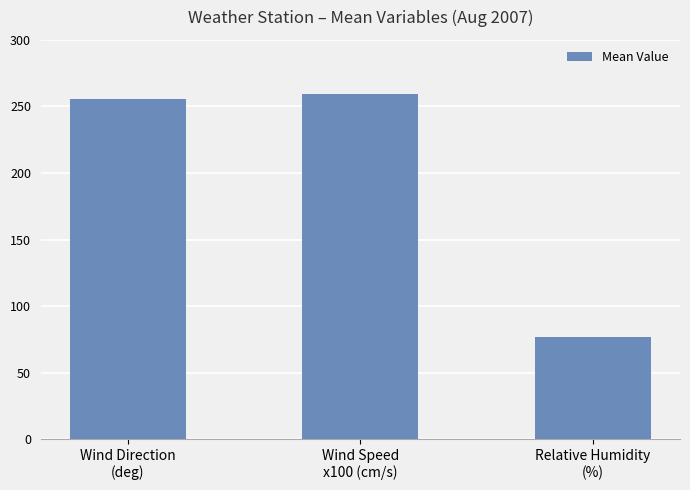

What is the greatest value displayed?

259.7